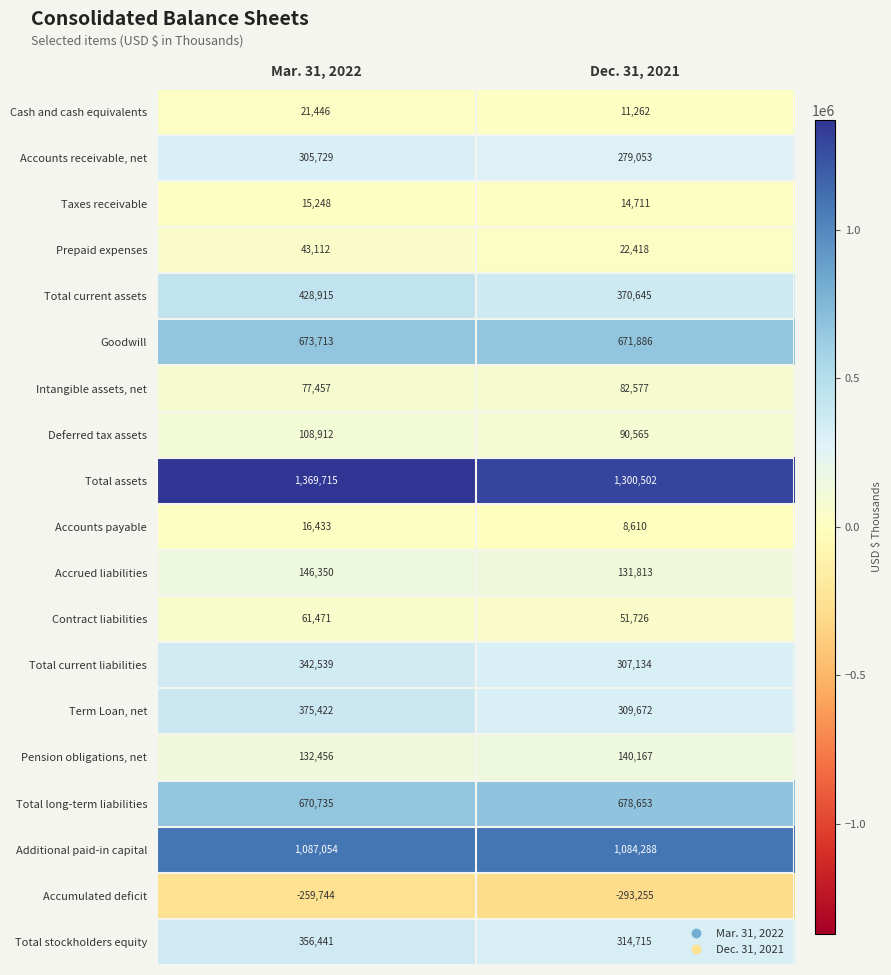

Which series has the widest spread of values?

Total assets